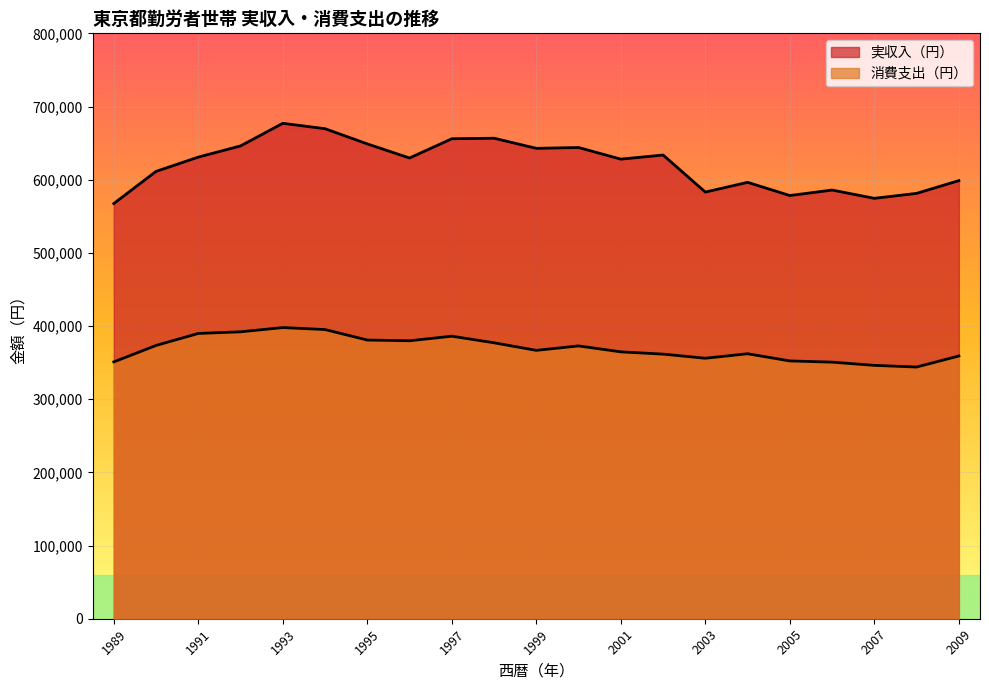

What is the sum of all 消費支出（円） values?

7759818